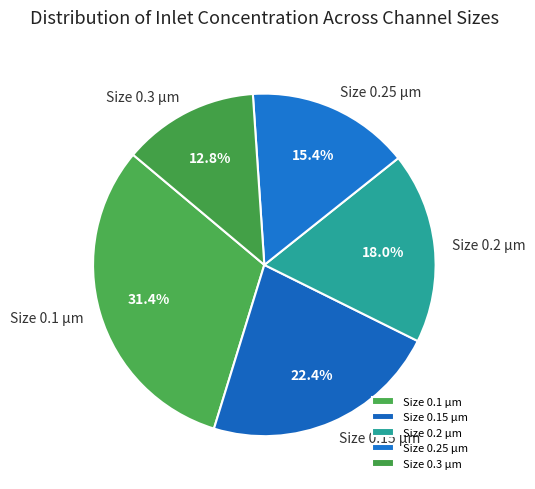

How many segments does this pie chart have?

5